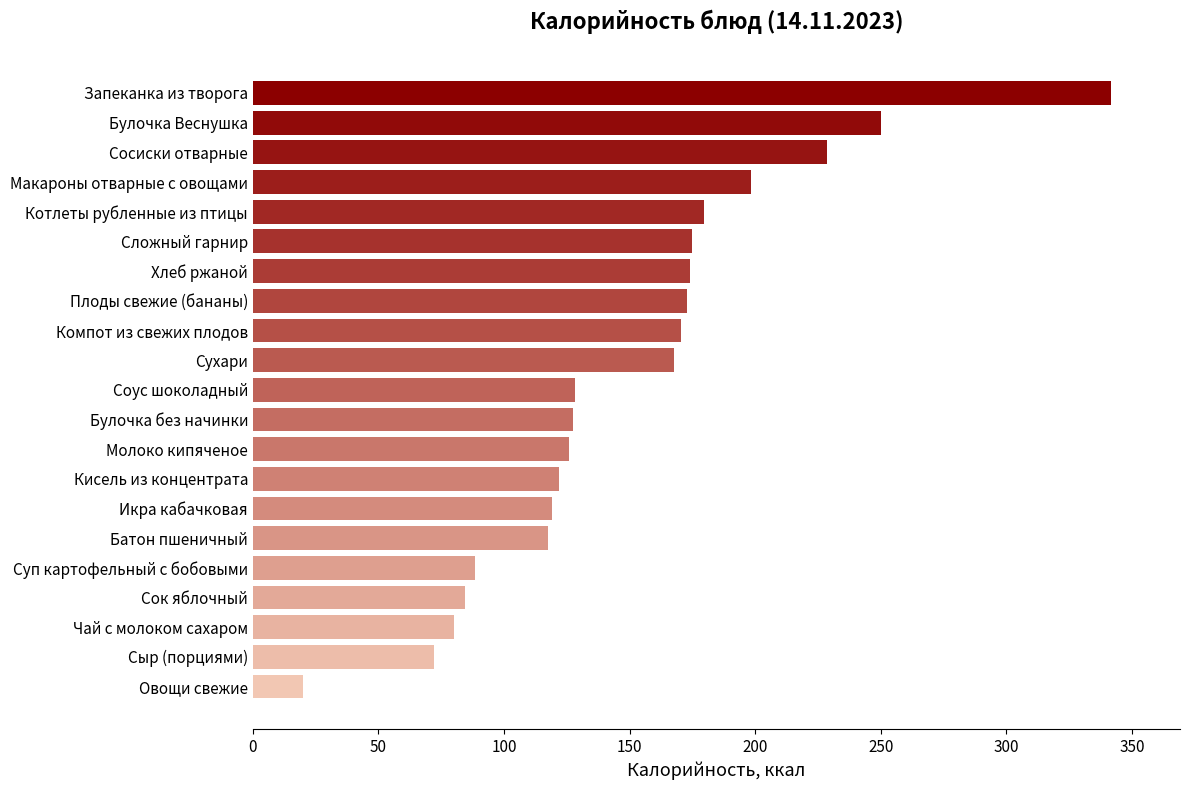

What is the difference between the second highest and minimum values?

230.4